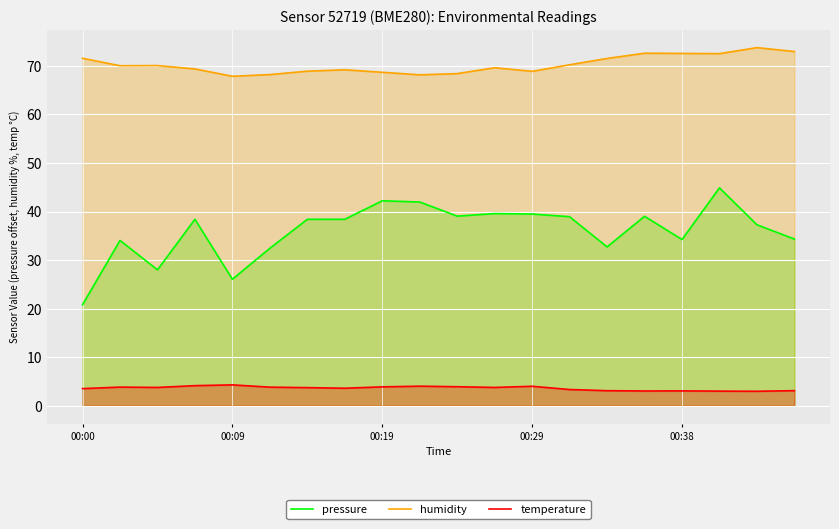

What are all the series names shown in the legend?

pressure, humidity, temperature